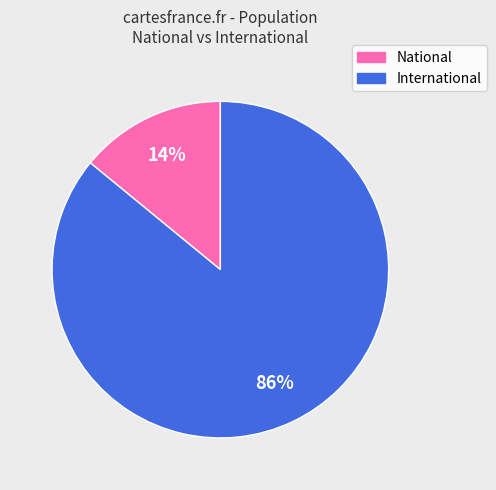

To the nearest percent, what percentage of the pie is National?

14%